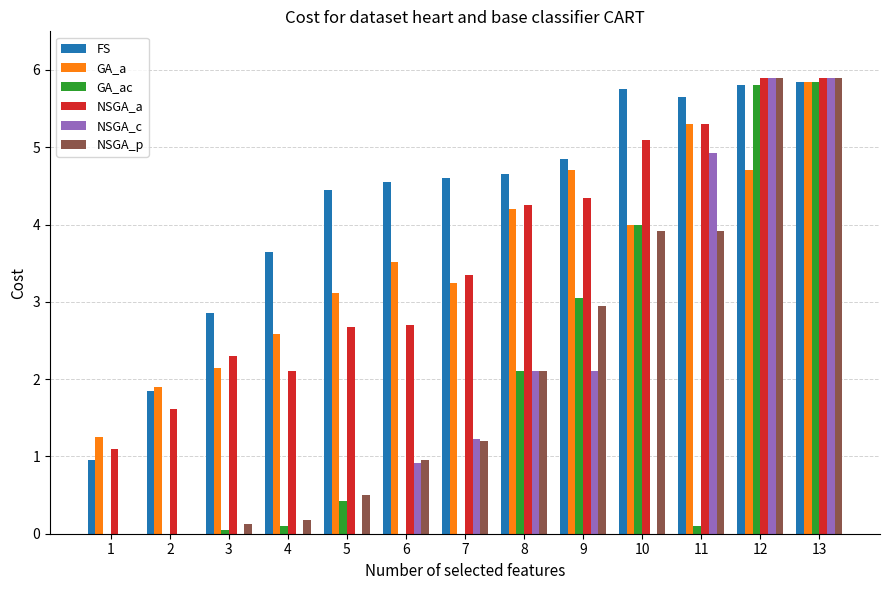

At which category is the sum across all series the highest?

13